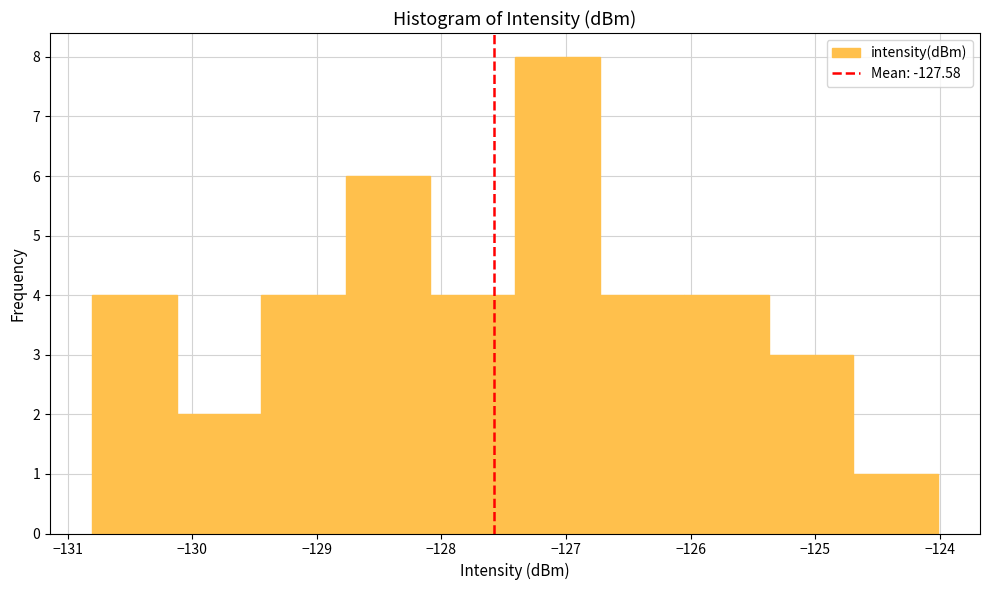

What is the height of the bar covering -124.7 to -124.0 on the x-axis? Neither the bar edges nor the heights are printed on the chart, so give them approximately, as read against the axes.

1